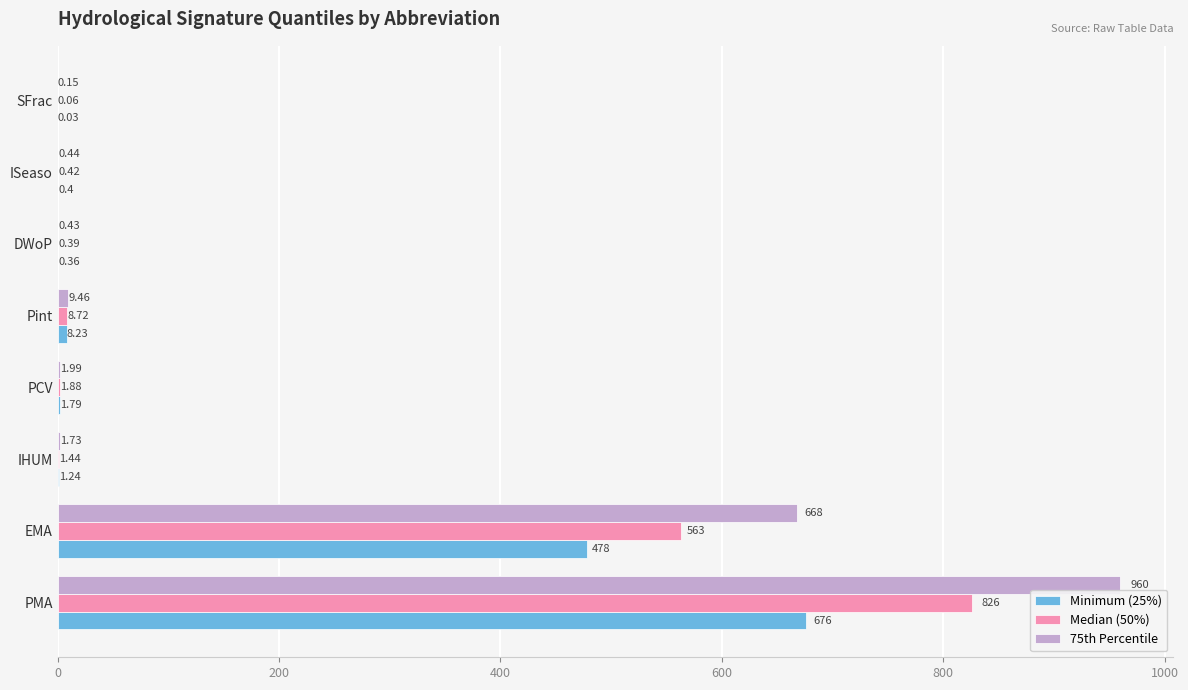

At which category is the sum across all series the highest?

PMA